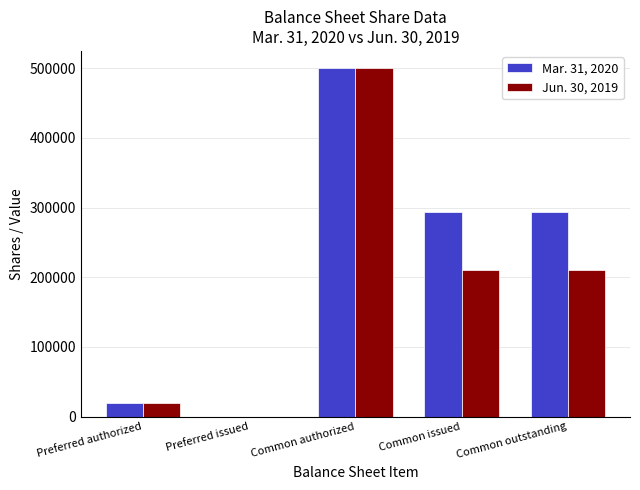

How many series are shown in this chart?

2